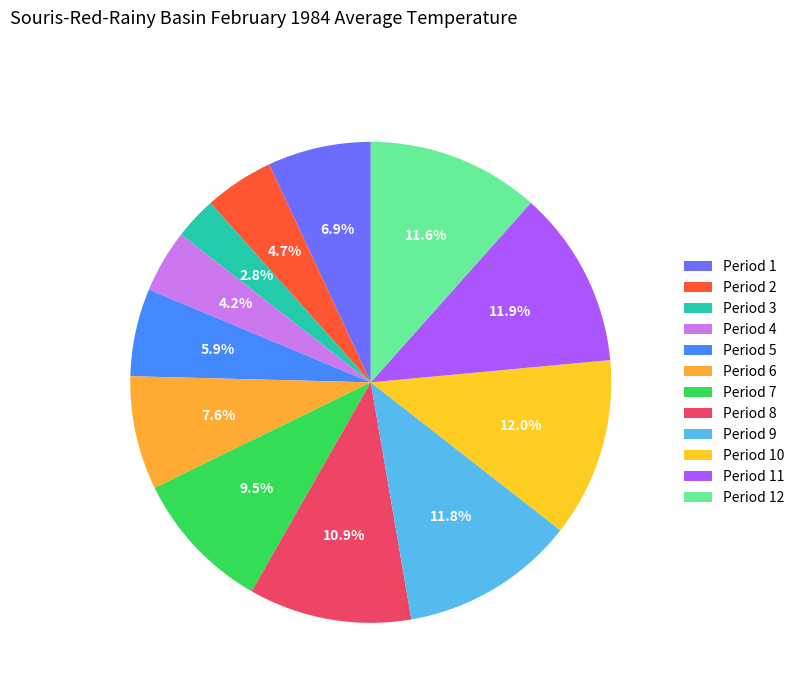

Does Period 2 account for over 50% of the chart?

No